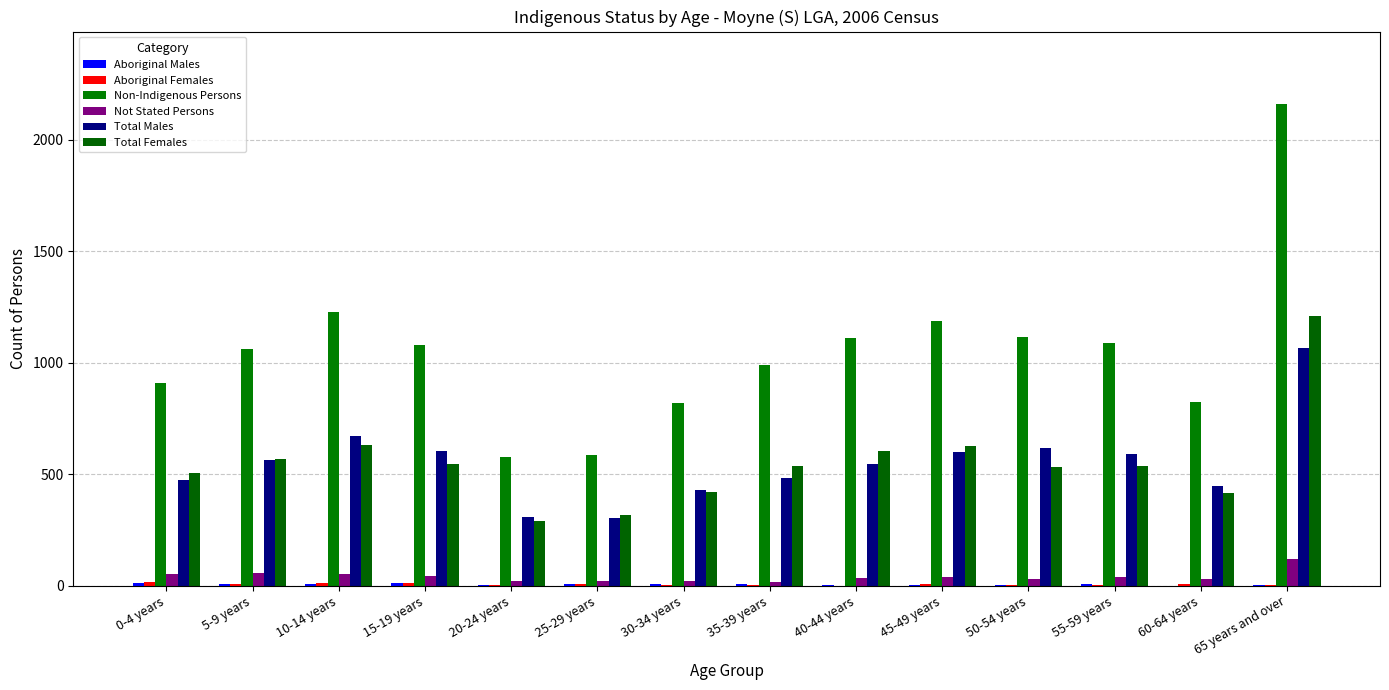

List the labels in order of Aboriginal Females value, smallest first.

40-44 years, 20-24 years, 30-34 years, 35-39 years, 50-54 years, 55-59 years, 65 years and over, 5-9 years, 45-49 years, 60-64 years, 25-29 years, 10-14 years, 15-19 years, 0-4 years